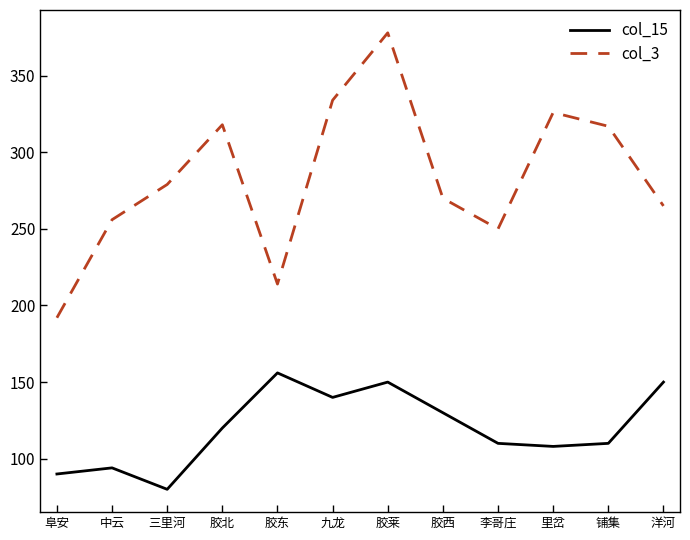

Which series has the largest total across all categories?

col_3